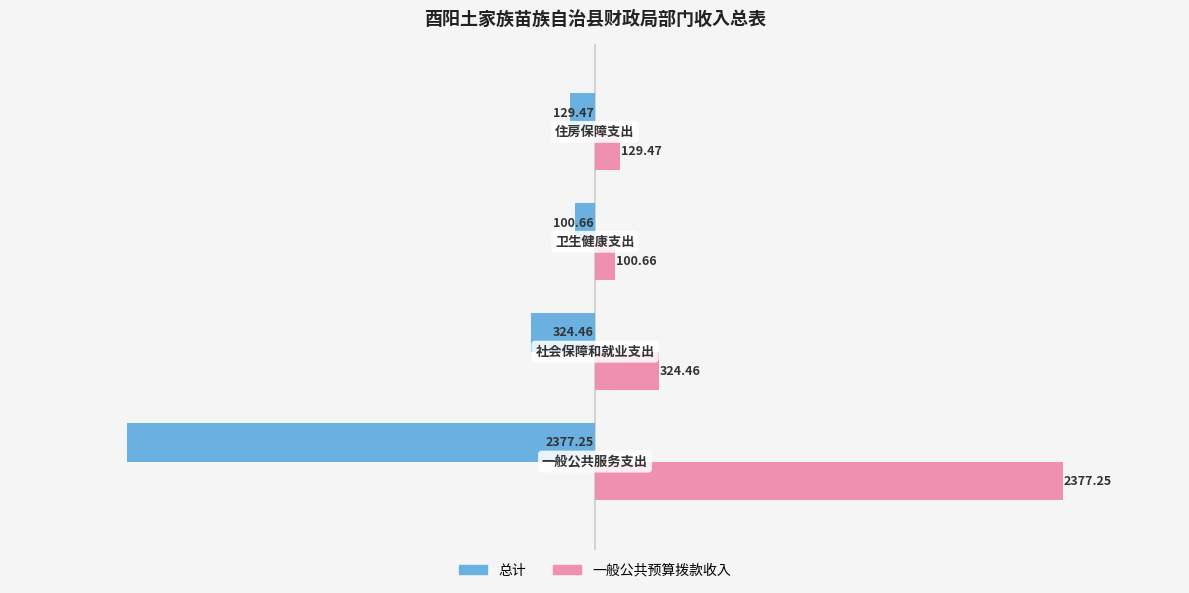

Which series has the largest total across all categories?

一般公共预算拨款收入